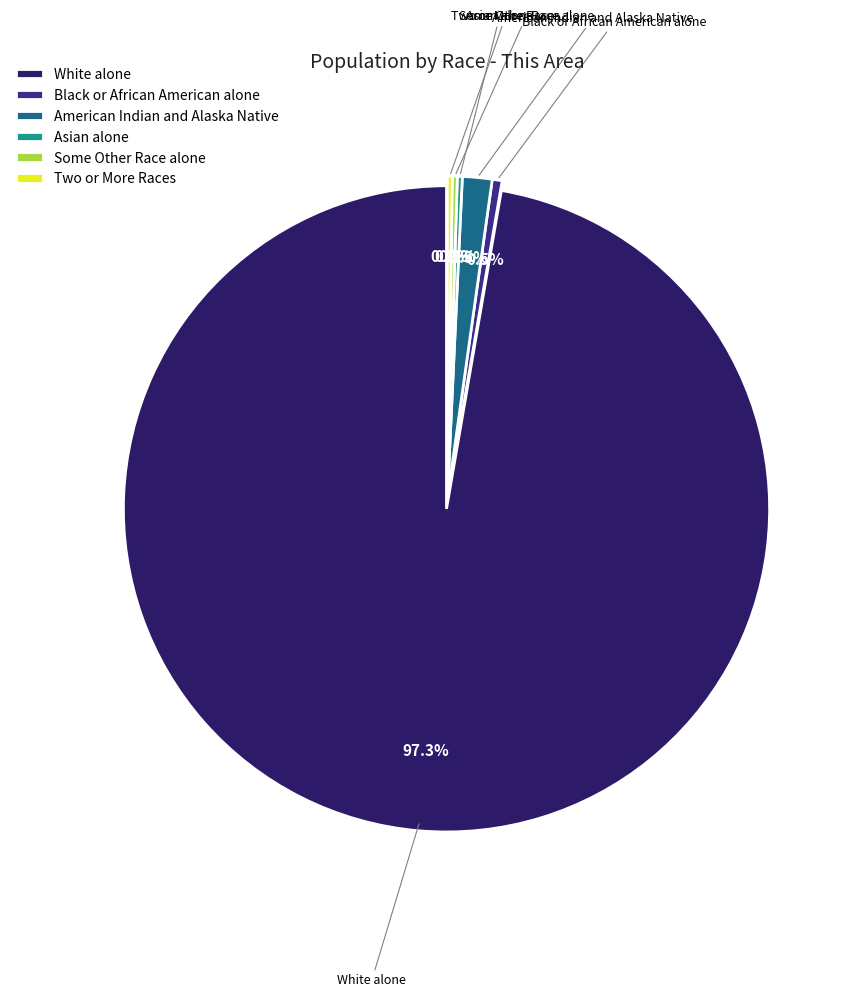

What portion of the pie excludes American Indian and Alaska Native?

98.5%